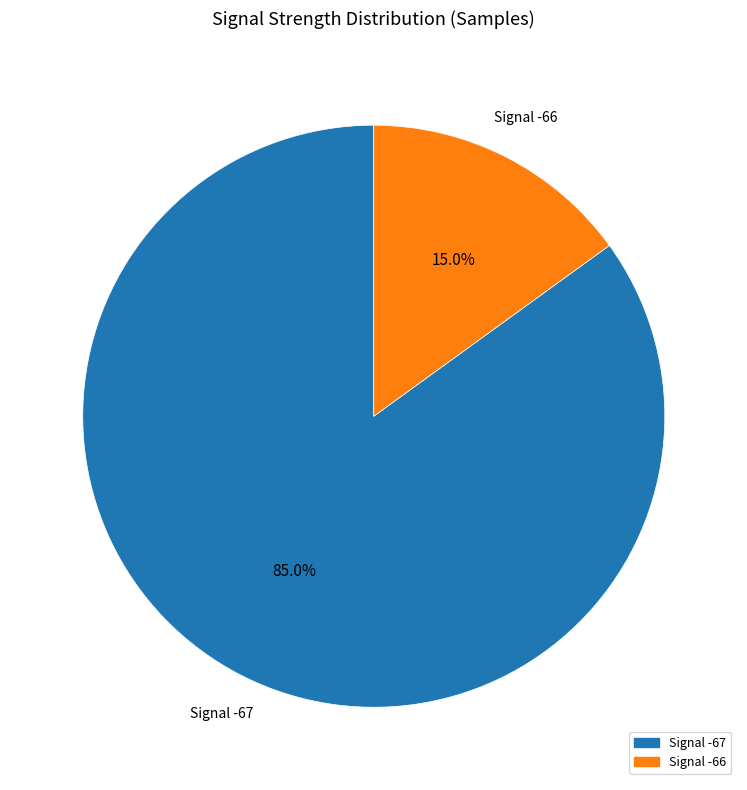

Does any single category account for the majority?

Yes